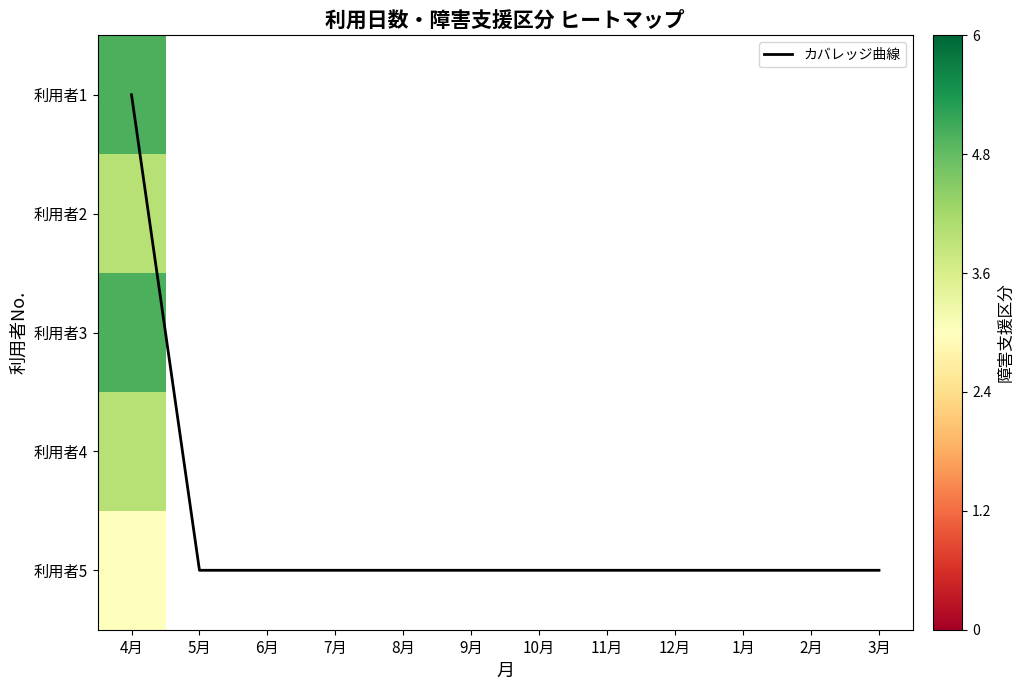

Between 4月 and 12月, which series saw the biggest shift?

カバレッジ曲線